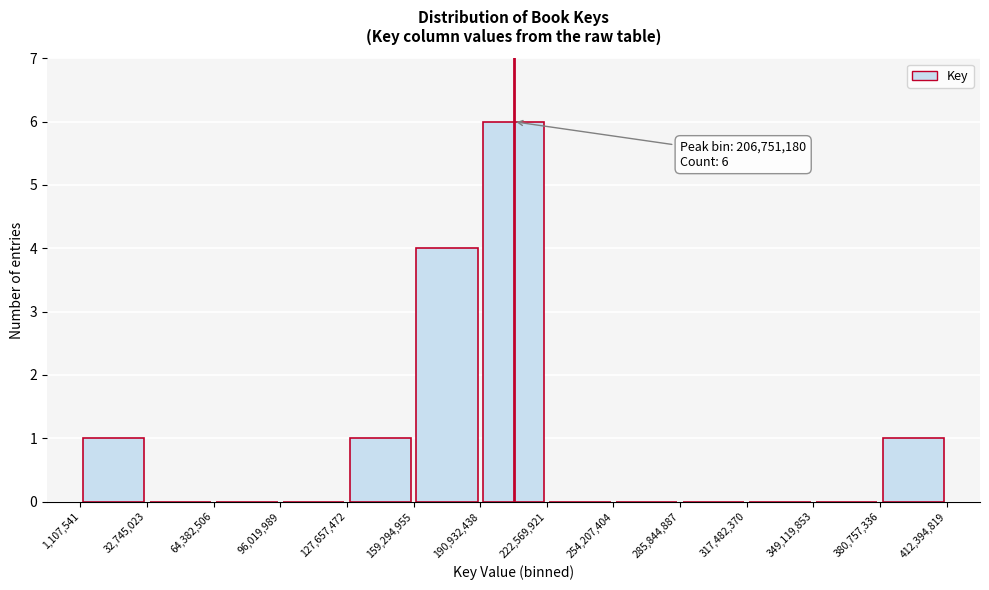

Which range on the x-axis has the tallest bar?

190,932,438 to 222,569,921